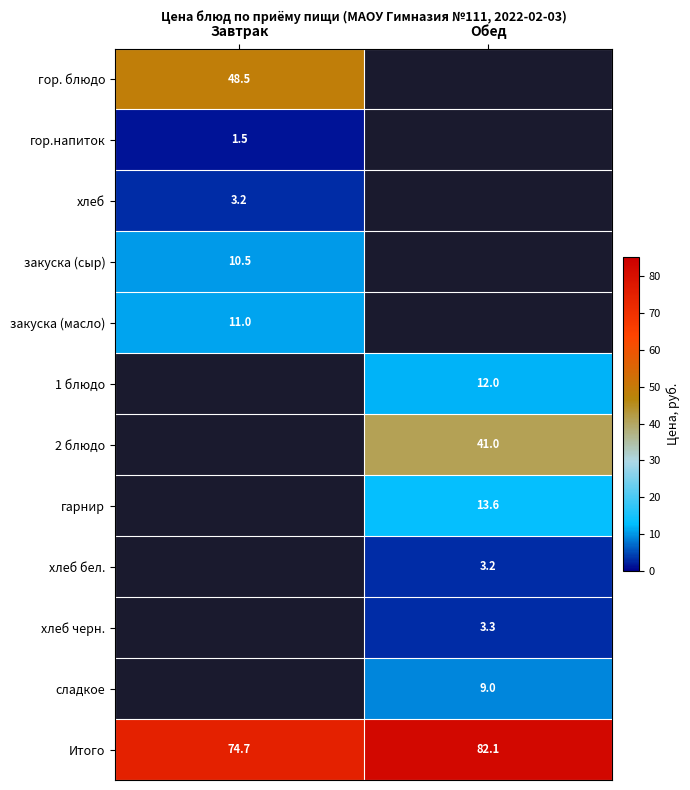

The value of хлеб черн. at Обед is 1.5. True or false?

False